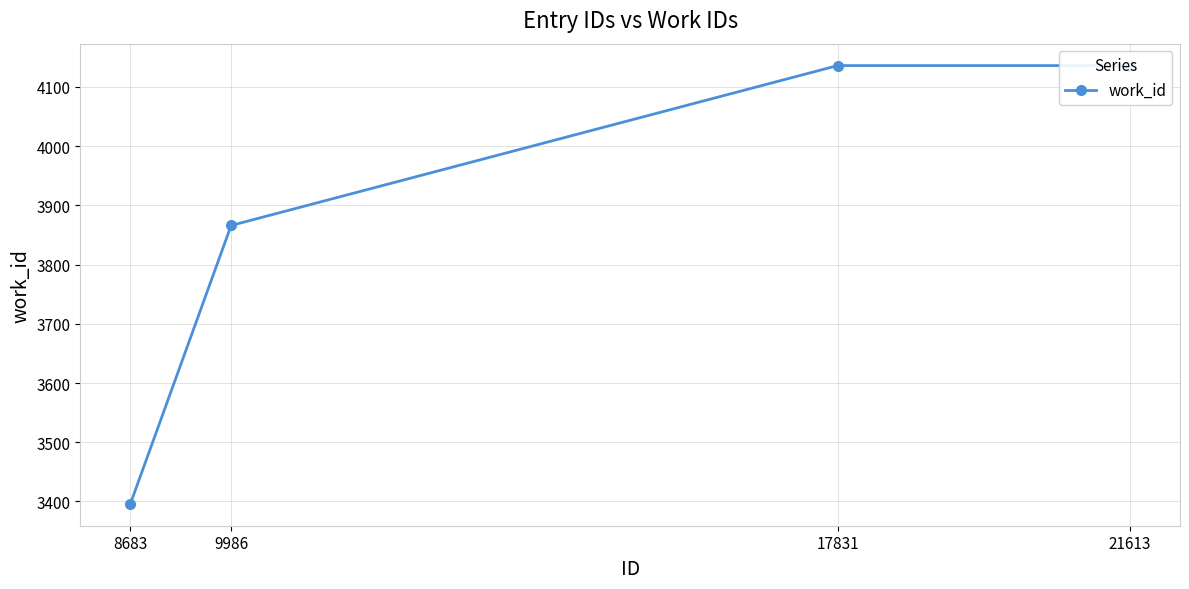

List the labels in order of value, smallest first.

8683, 9986, 17831, 21613